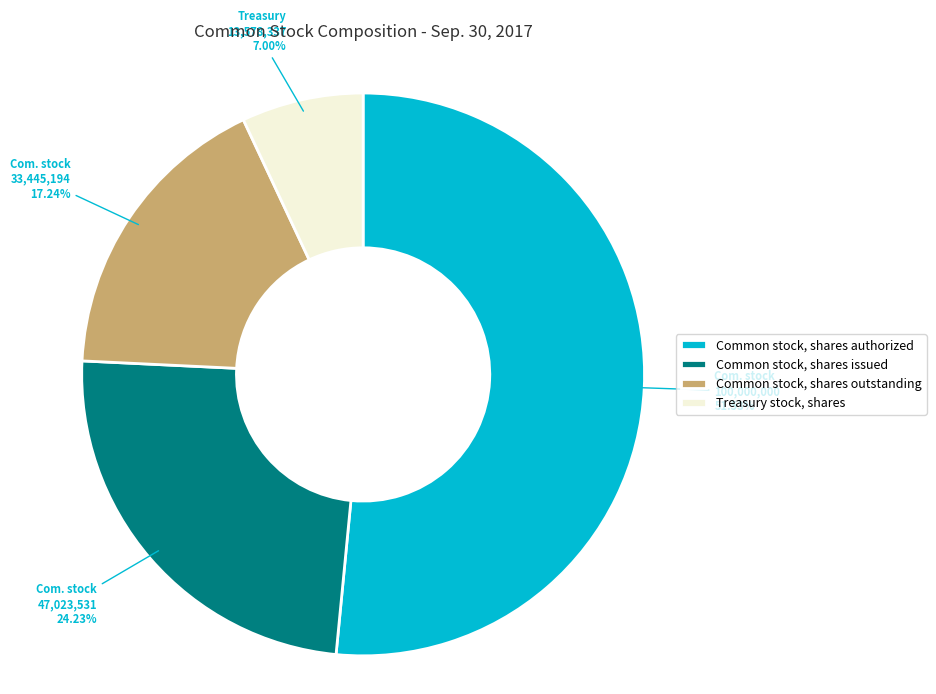

What percentage is the Common stock, shares outstanding slice, to the nearest percent?

17%